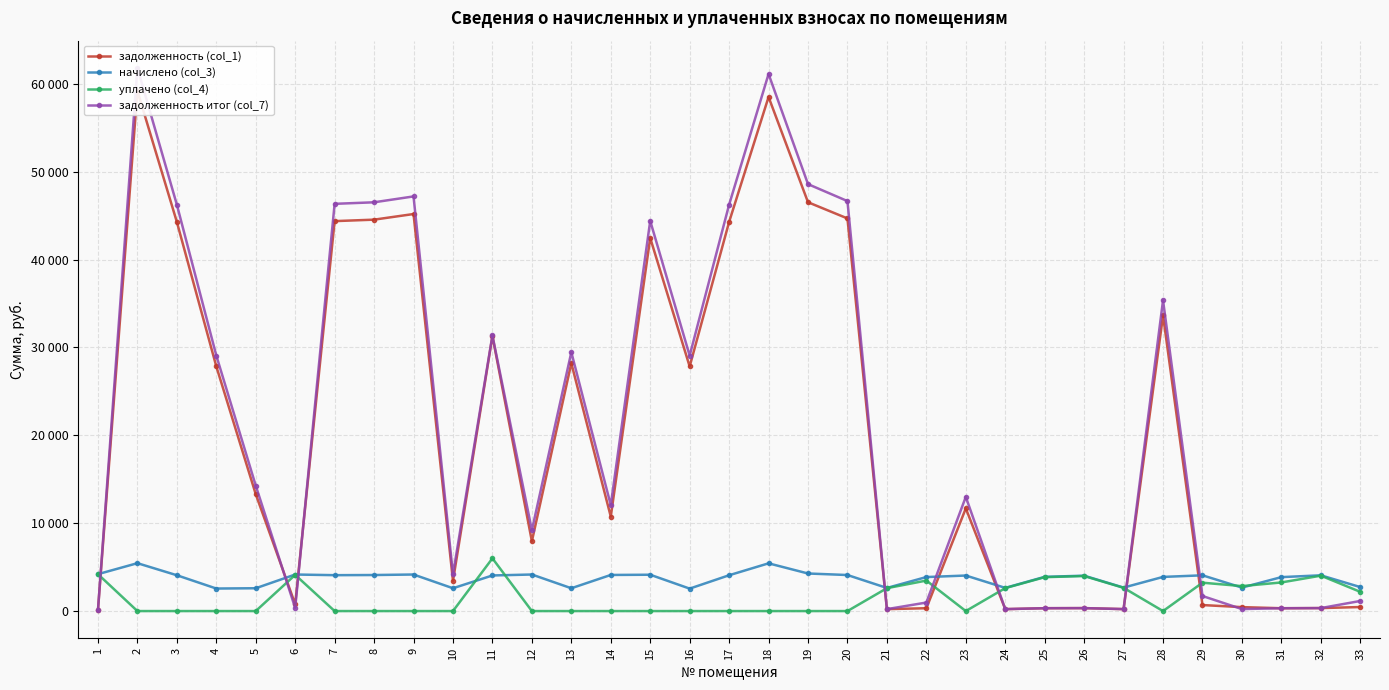

After their last crossing, which series has the higher values: начислено (col_3) or уплачено (col_4)?

начислено (col_3)